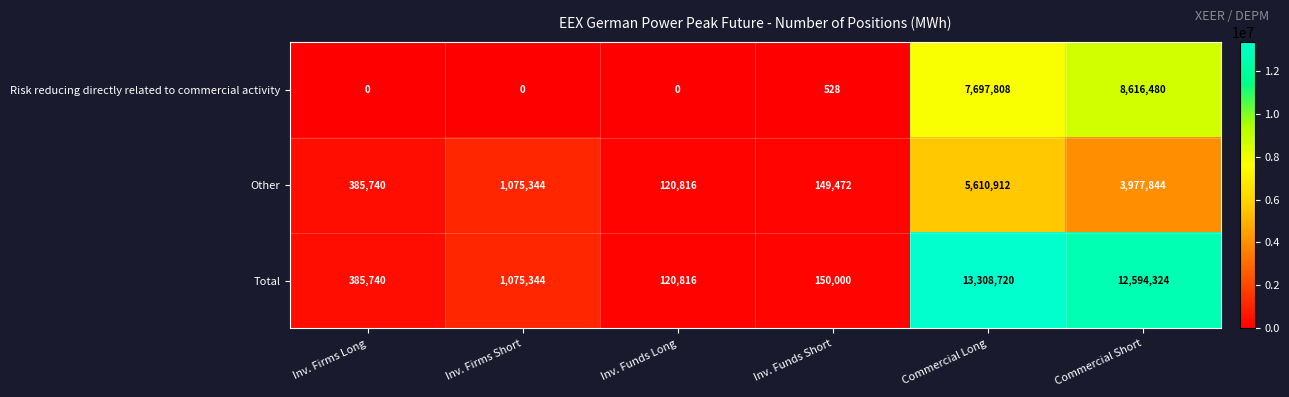

Read the Total value at Commercial Long, to the nearest 10.

13308720